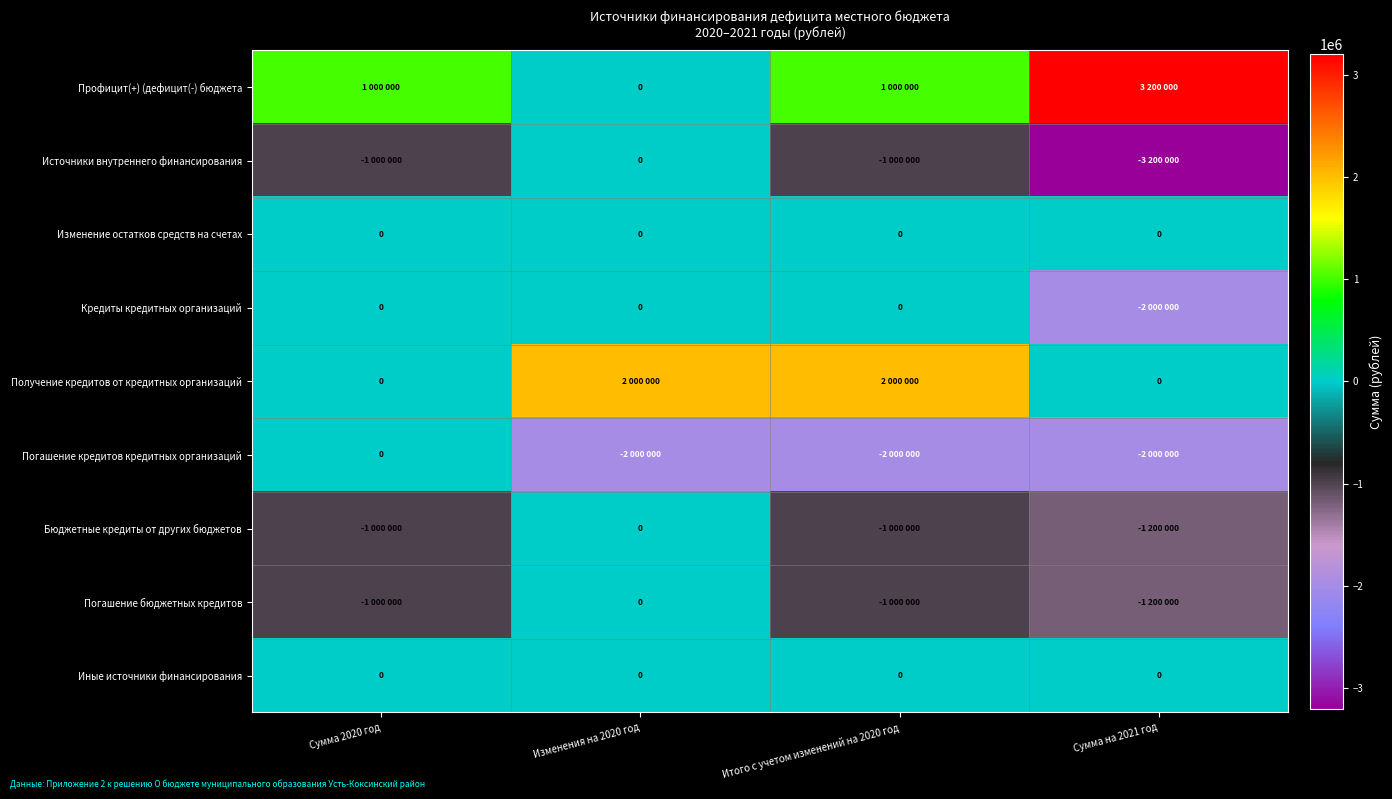

Between Изменения на 2020 год and Сумма 2020 год, which is larger?

Сумма 2020 год